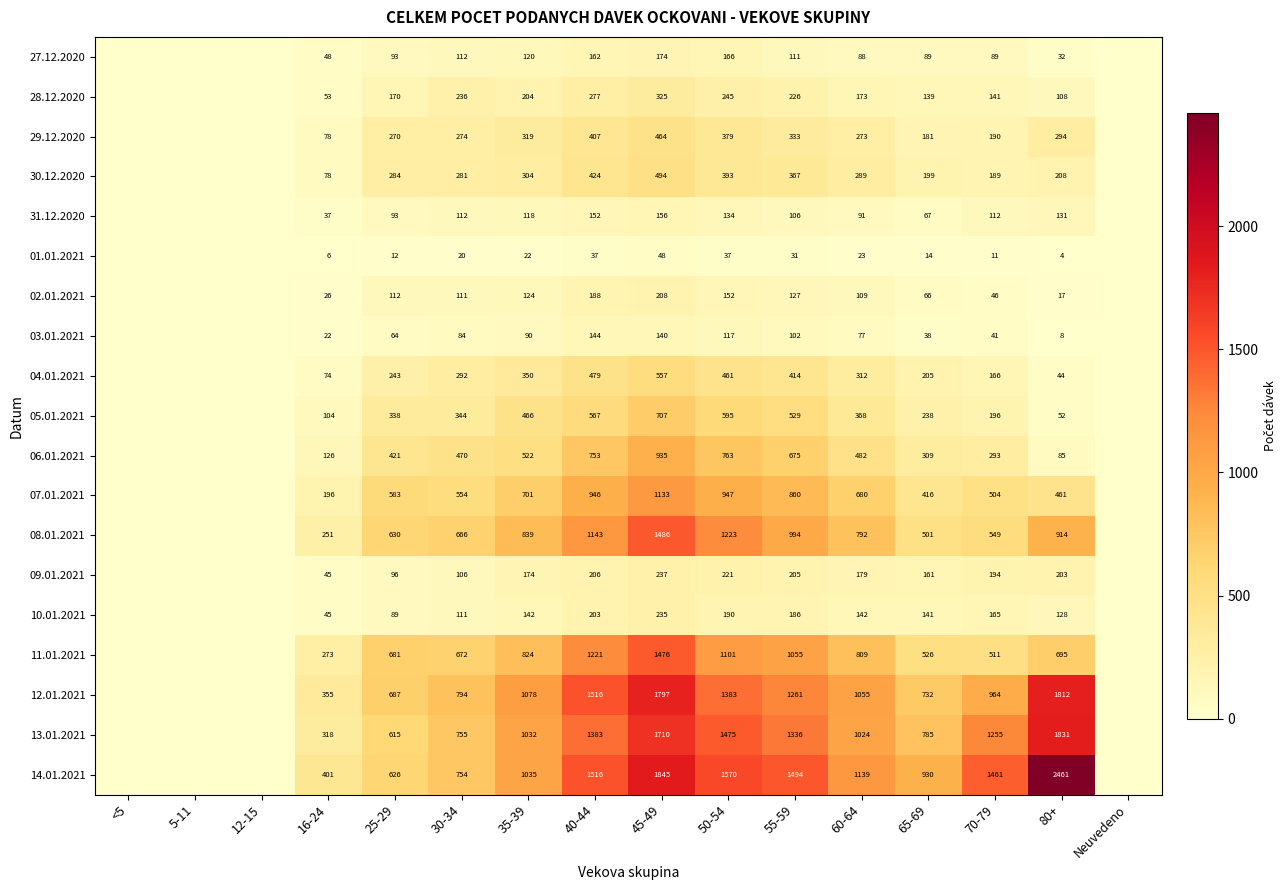

The value of 29.12.2020 at 35-39 is 527. True or false?

False